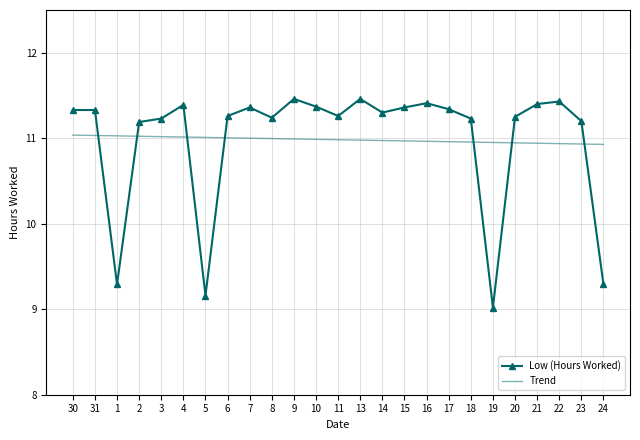

True or false: Low (Hours Worked) and Trend intersect in this chart.

True